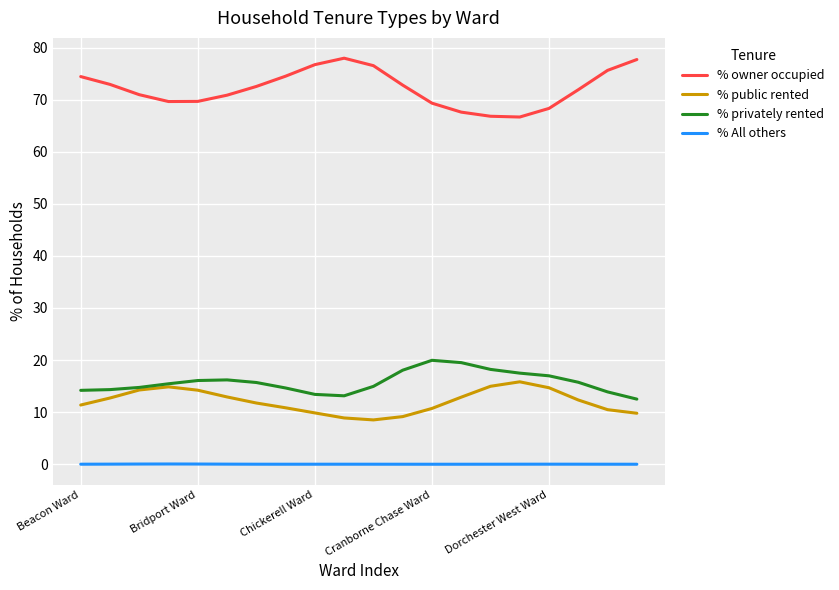

How many lines are shown in the chart?

4